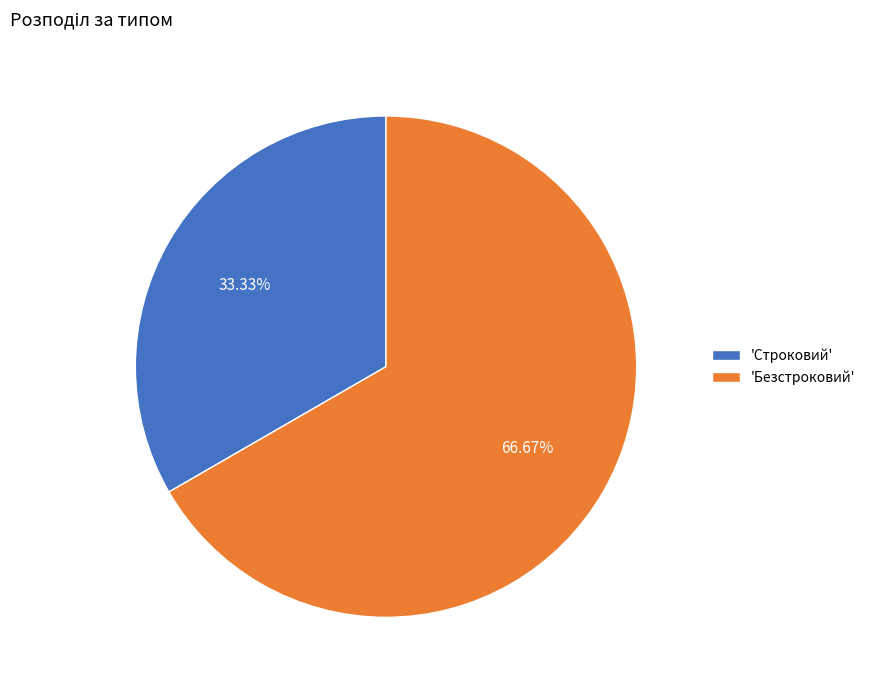

Combined, do 'Безстроковий' and 'Строковий' account for over 50%?

Yes